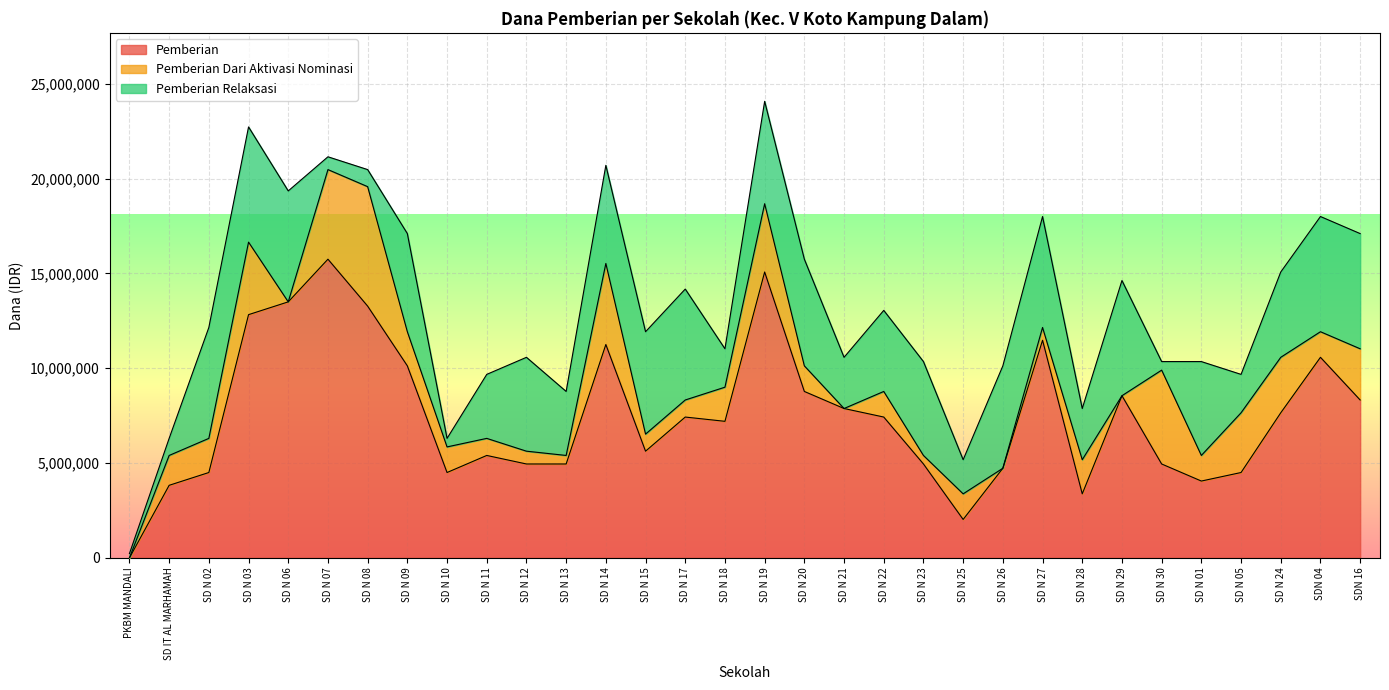

What is the value of the Pemberian point at the 29th from the left?

4500000